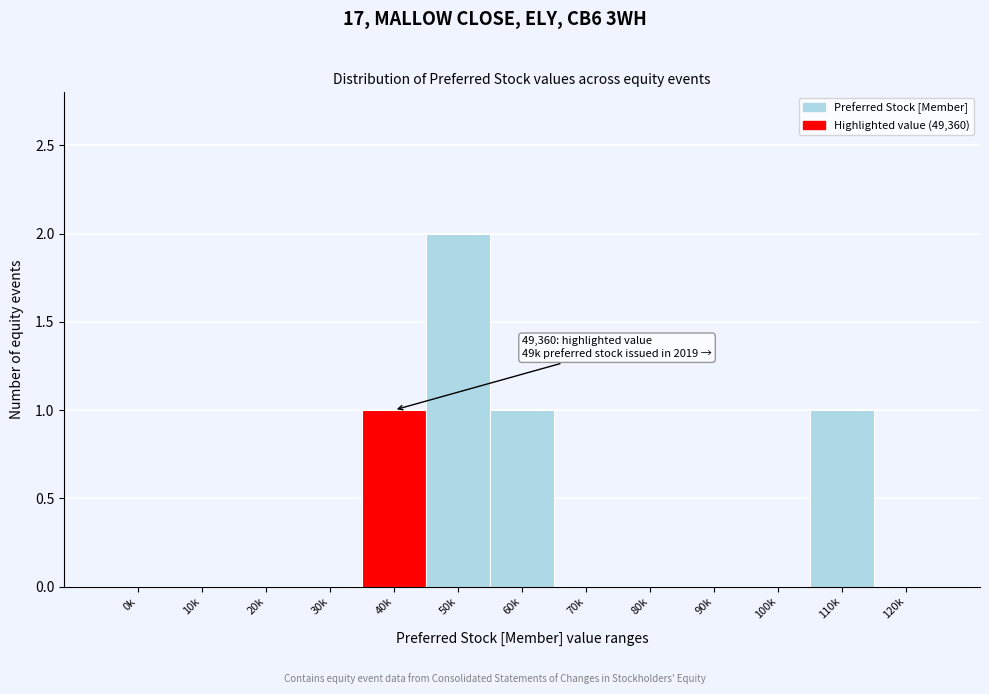

Reading right to left, transcribe all the data shown in this chart.

120k=0	110k=1	100k=0	90k=0	80k=0	70k=0	60k=1	50k=2	40k=1	30k=0	20k=0	10k=0	0k=0